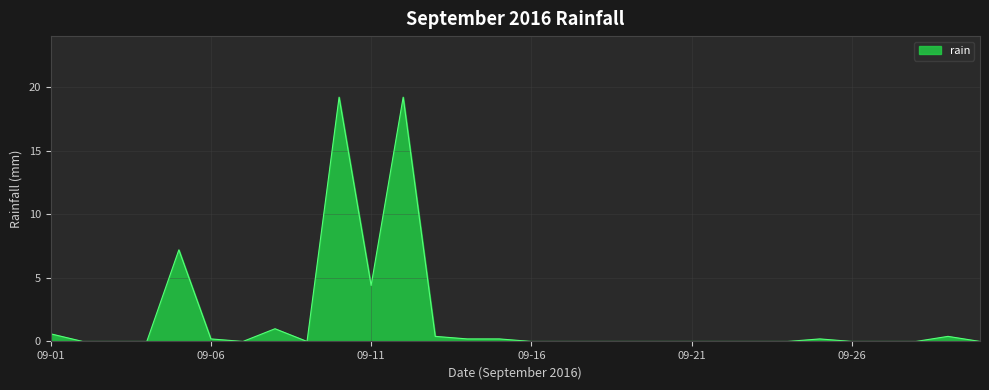

What is the maximum value shown in the chart?

19.2